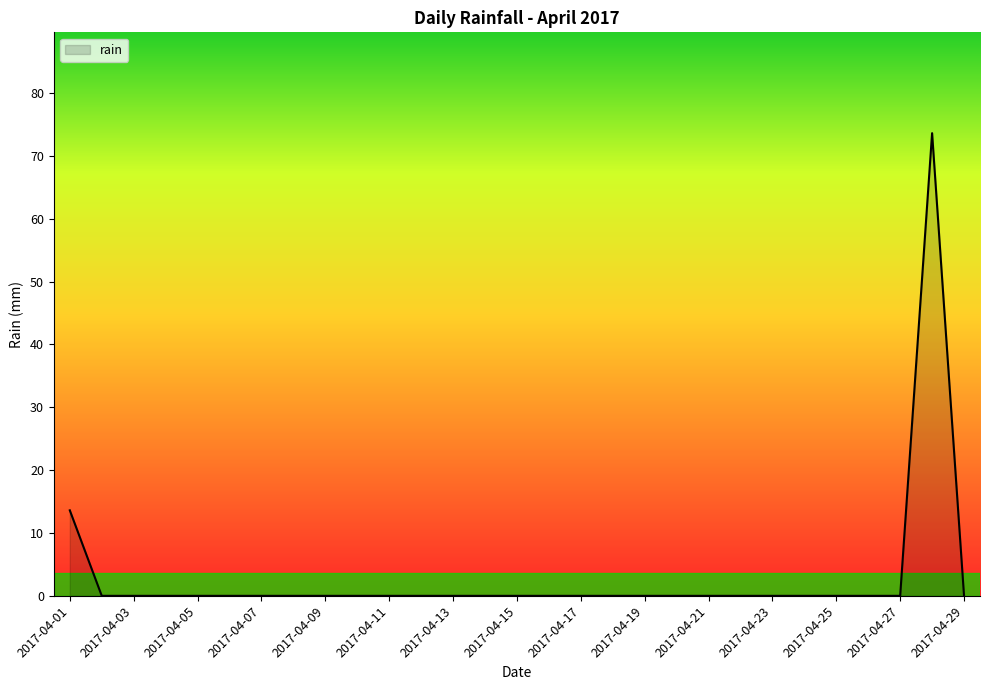

What is the maximum value shown in the chart?

73.6